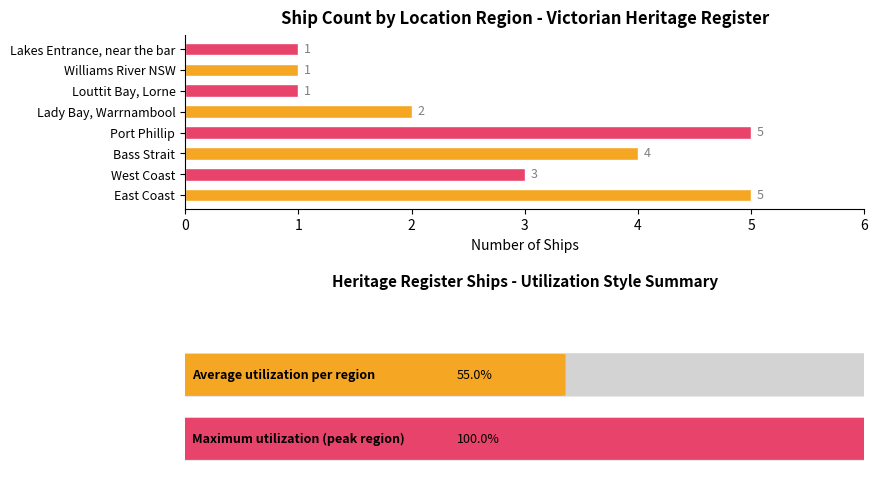

The value at Port Phillip is 5. True or false?

True